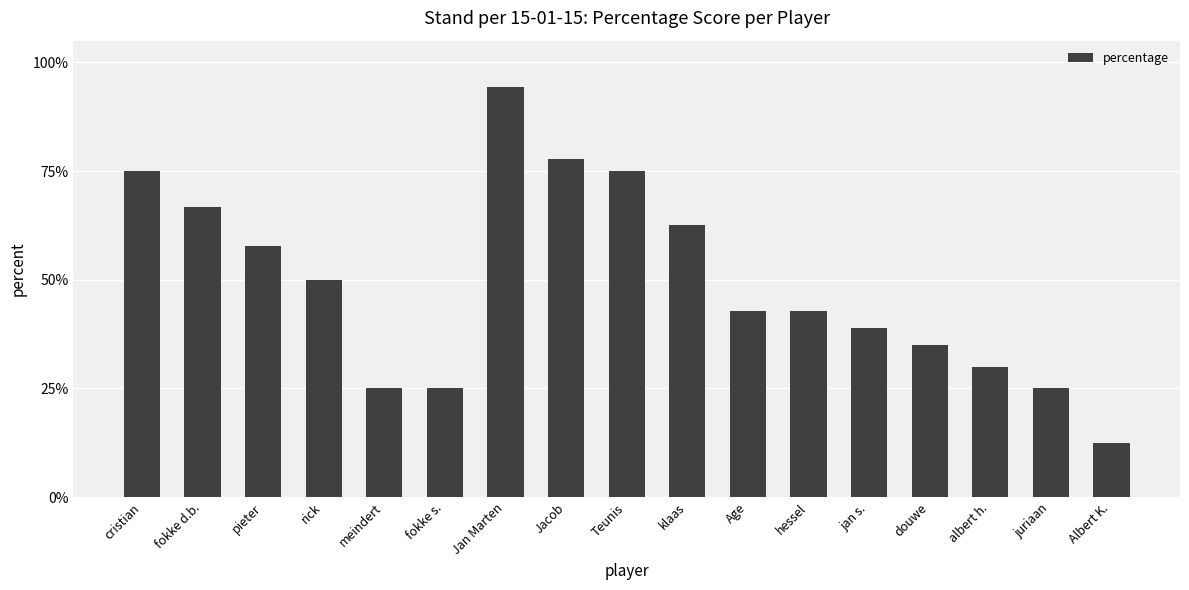

What is the greatest value displayed?

0.9